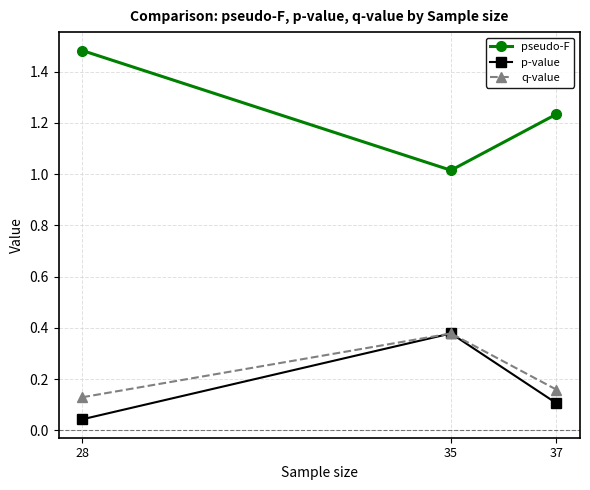

Which series has the largest total across all categories?

pseudo-F